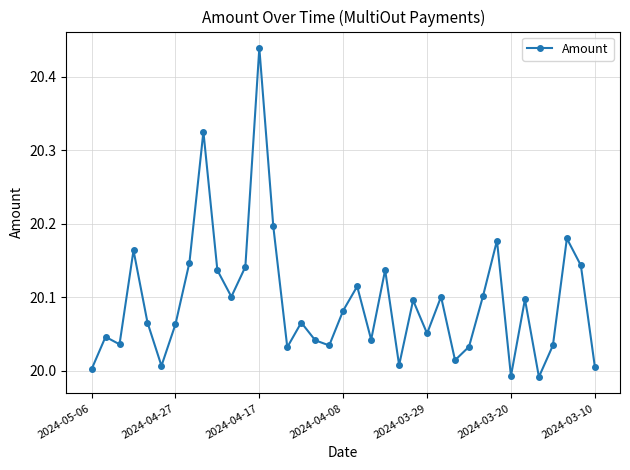

What is the sum of all values?

743.4